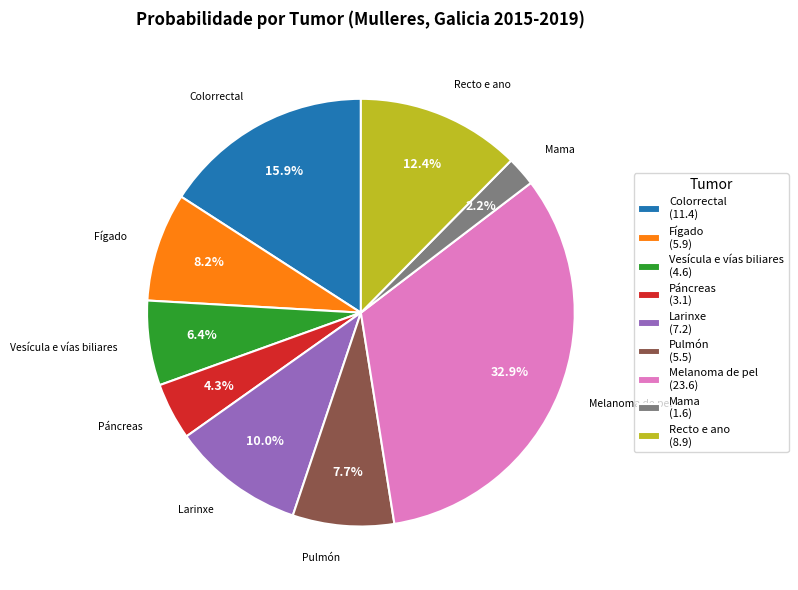

Which slice is the smallest?

Mama